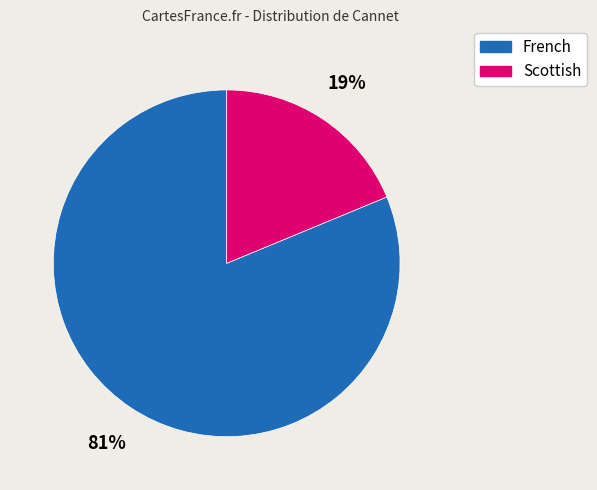

Which category has the smallest portion of the pie?

Scottish